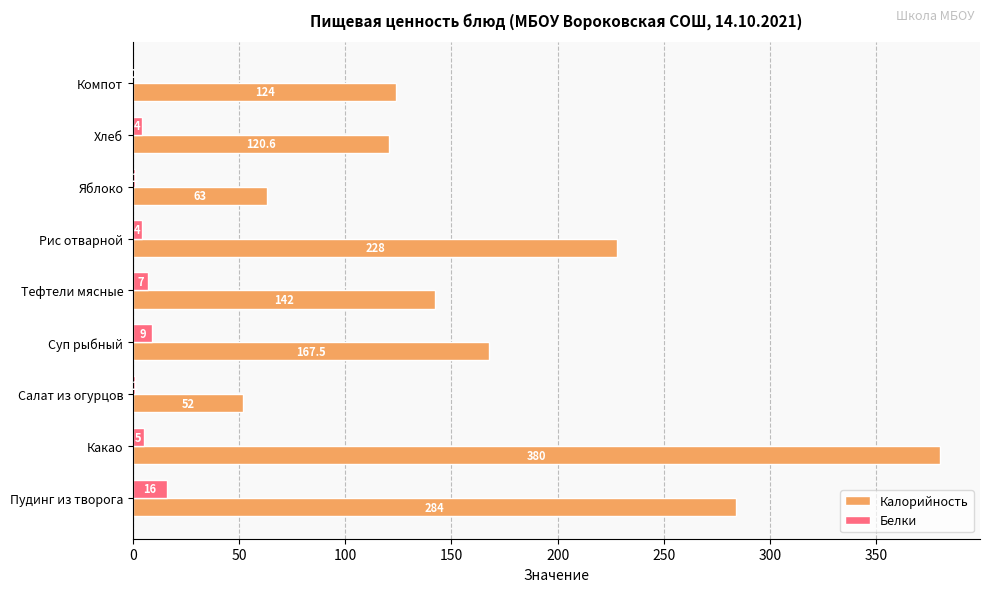

Which series changed the most between Салат из огурцов and Тефтели мясные?

Калорийность